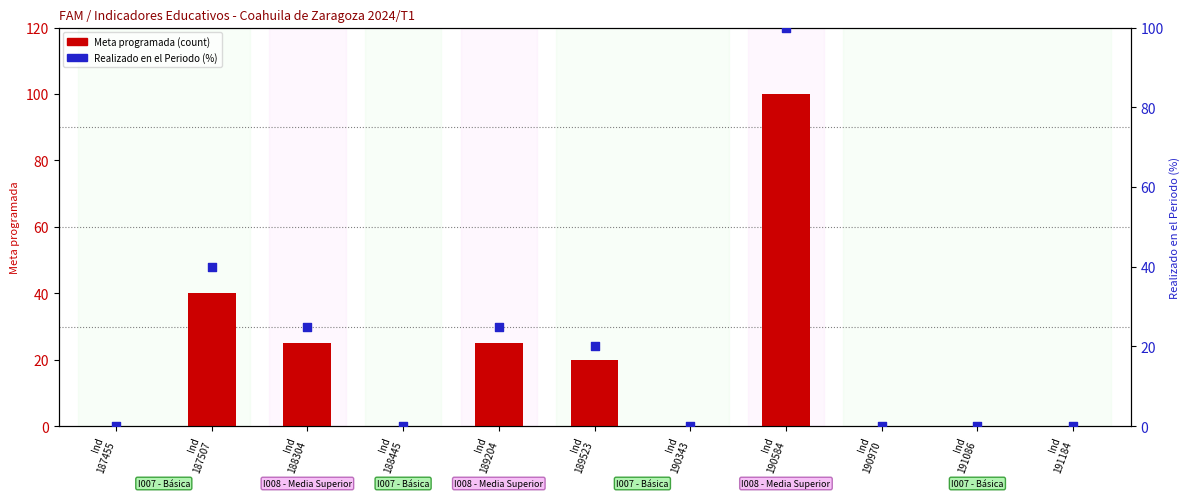

At which category is the sum across all series the highest?

Ind
190584